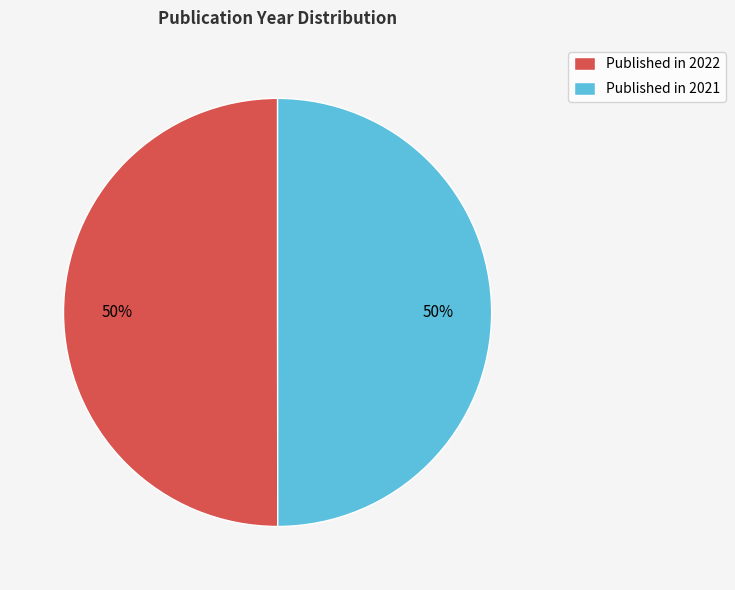

Count the number of slices in the pie.

2